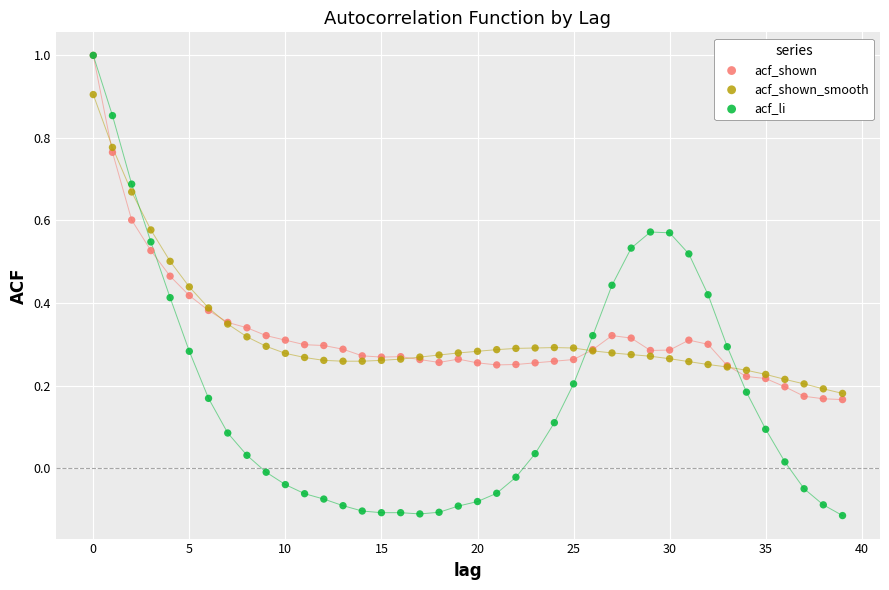

What are all the series names shown in the legend?

acf_shown, acf_shown_smooth, acf_li